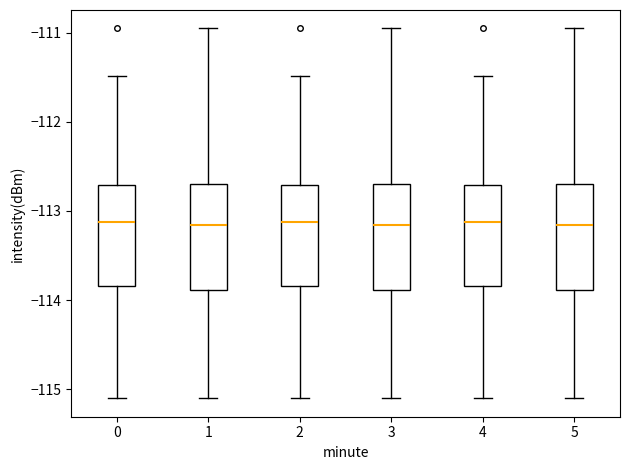

Reading left to right, transcribe this box plot: for each box, give where its median line is, the range the box spans, and where its two whiskers end, as read against the y-axis. The values are not printed on the chart, so give them approximately, as read against the axis.

0: median -113.1, box -113.8 to -112.7, whiskers -115.1 to -111.5
1: median -113.2, box -113.9 to -112.7, whiskers -115.1 to -111.0
2: median -113.1, box -113.8 to -112.7, whiskers -115.1 to -111.5
3: median -113.2, box -113.9 to -112.7, whiskers -115.1 to -111.0
4: median -113.1, box -113.8 to -112.7, whiskers -115.1 to -111.5
5: median -113.2, box -113.9 to -112.7, whiskers -115.1 to -111.0